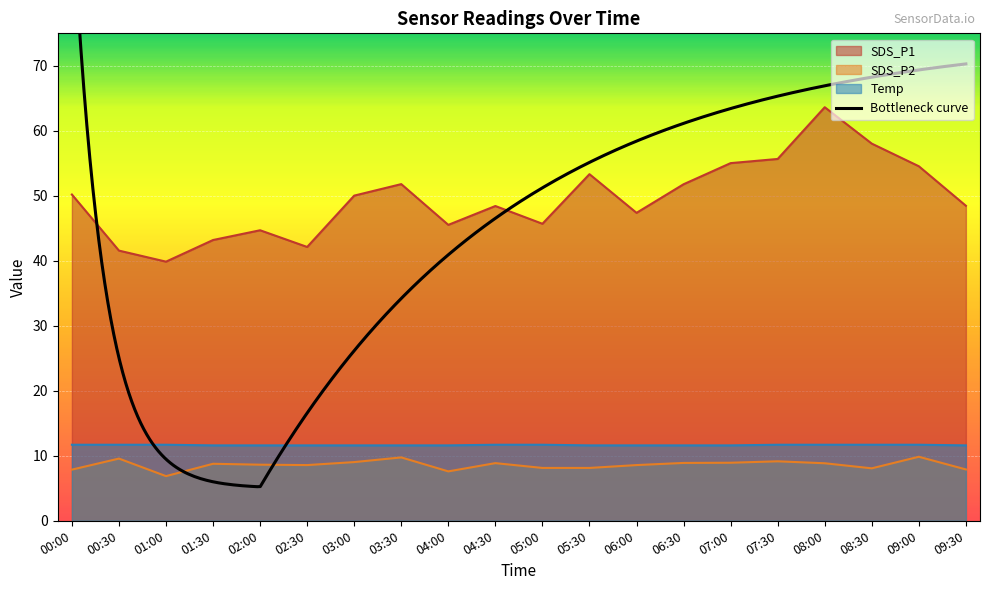

What is the sum of the SDS_P2 values at 02:30 and 07:00?

17.5